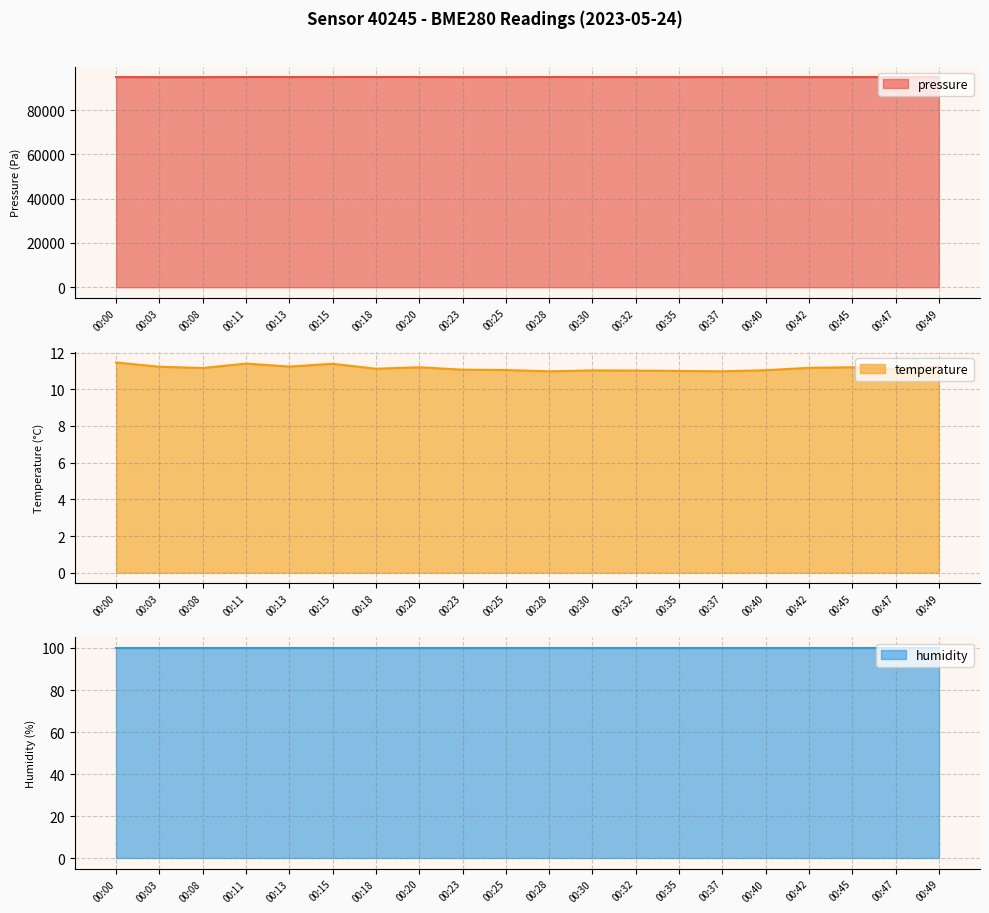

At which label does pressure reach its minimum?

00:08